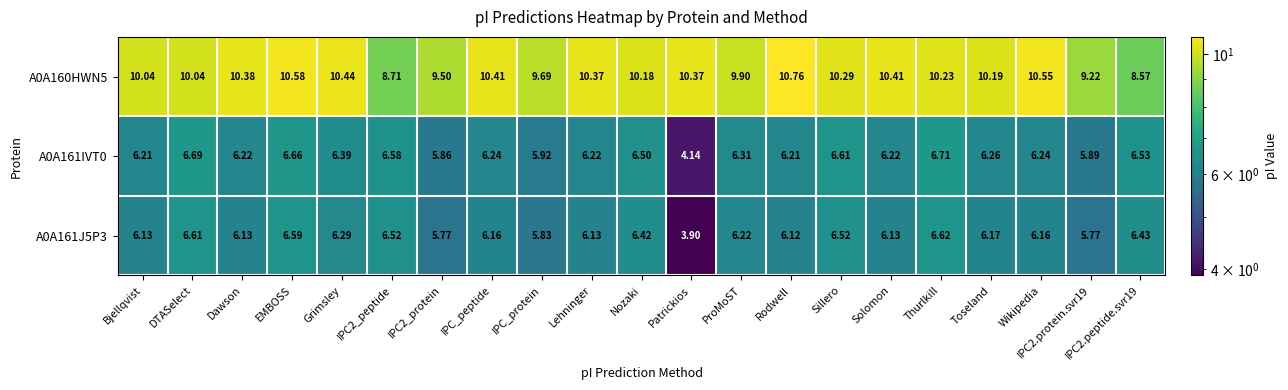

At which category is the sum across all series the highest?

EMBOSS